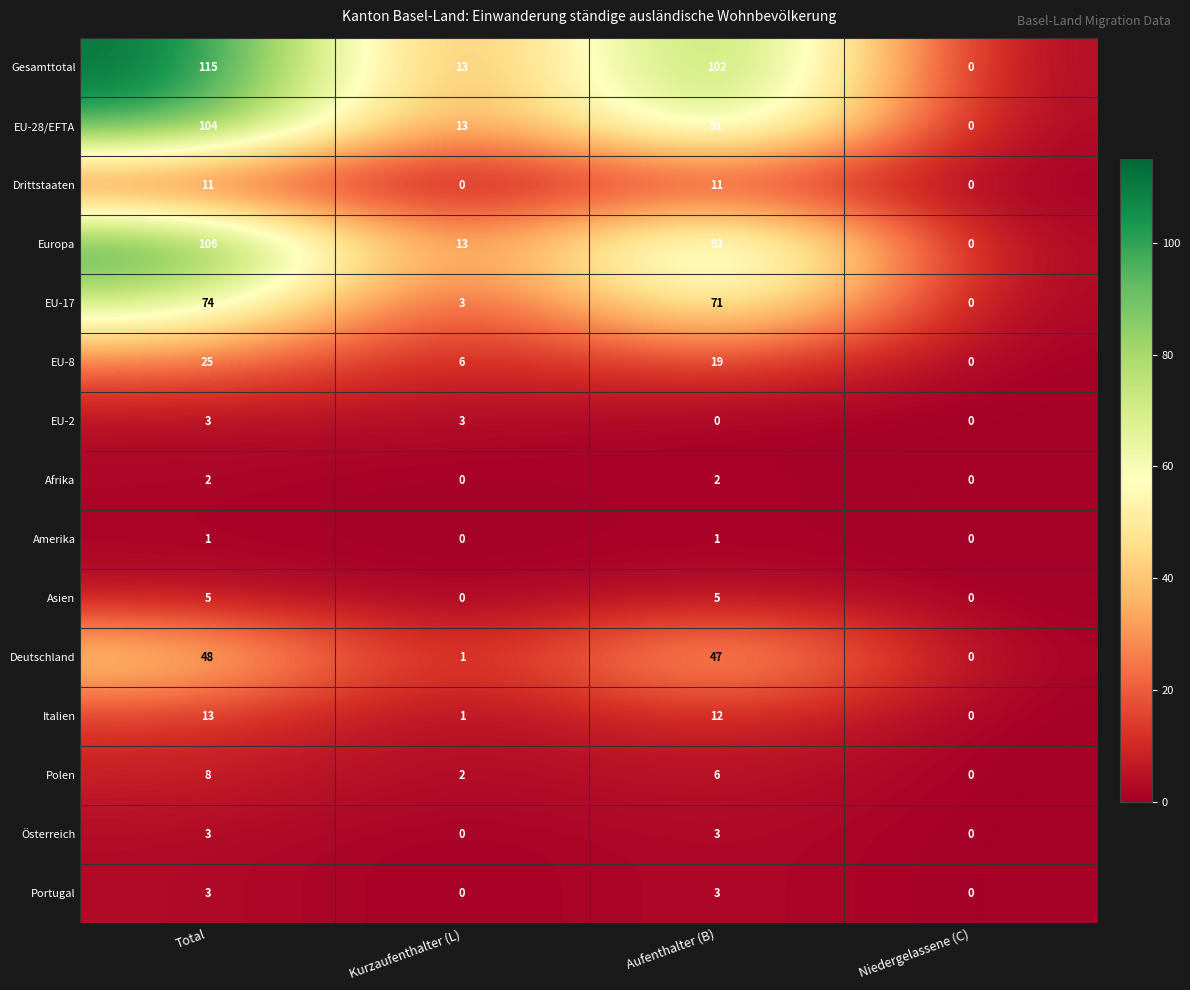

Is it true that Österreich equals 4 at Aufenthalter (B)?

False